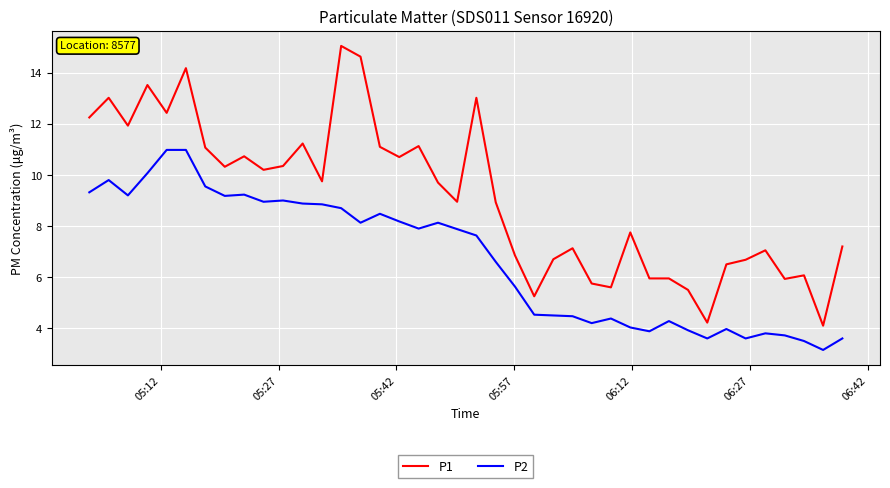

What is the maximum value shown in the chart?

15.1